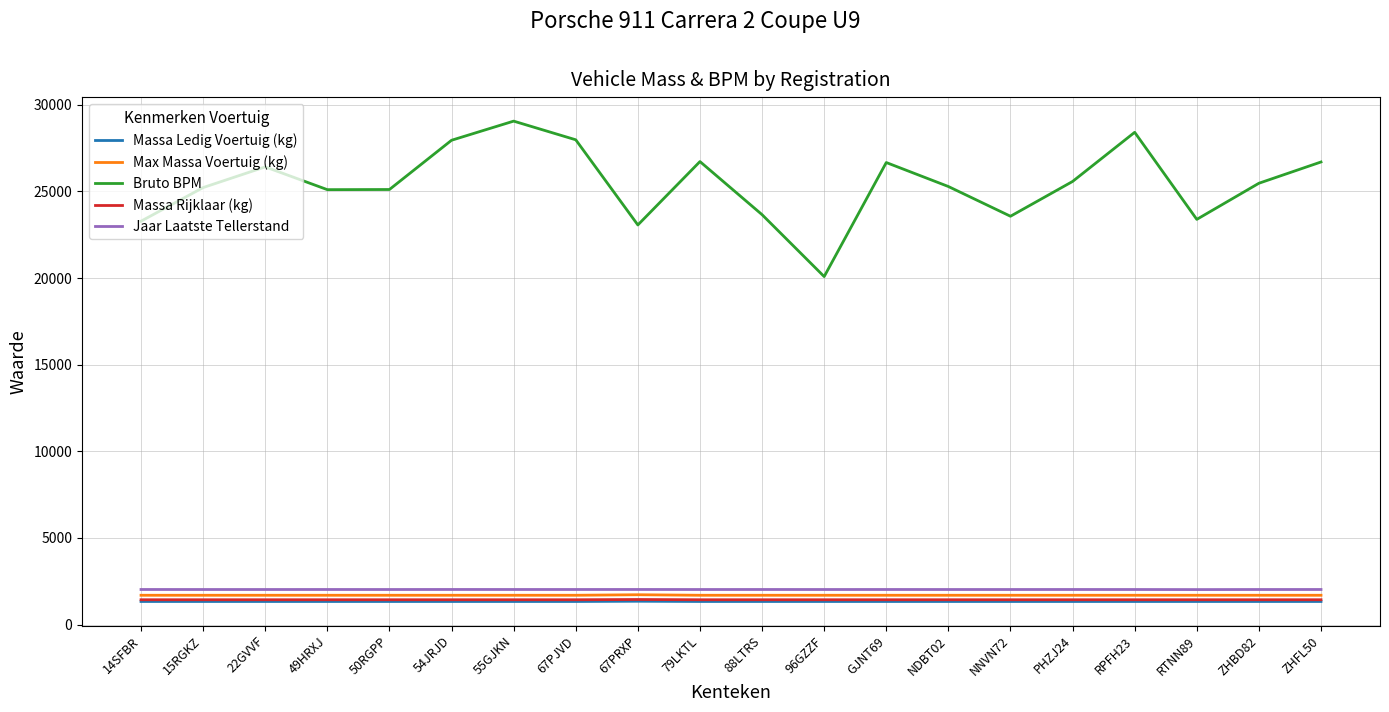

What is the difference between the highest and lowest values at 79LKTL?

25392